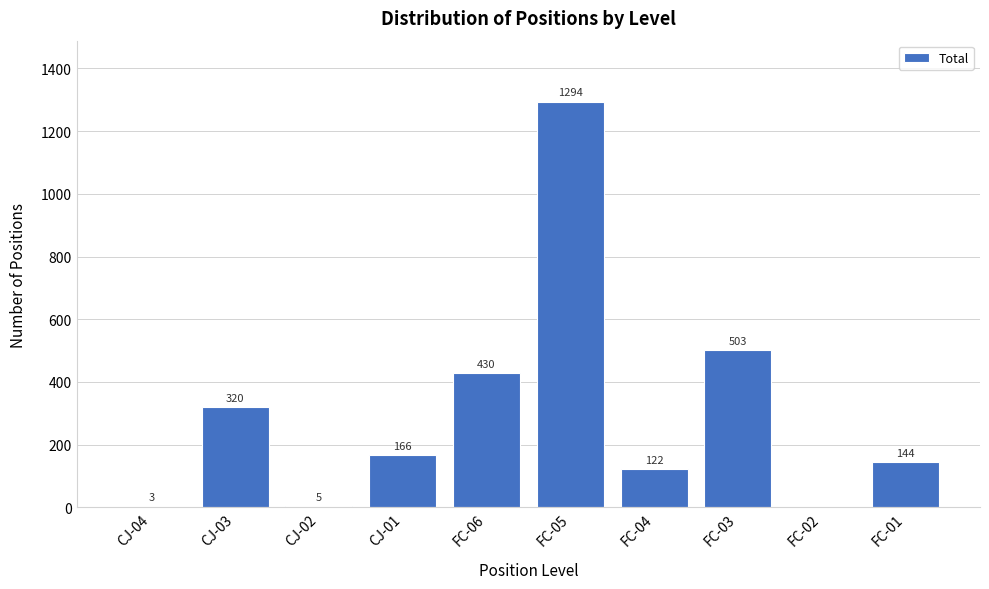

Reading left to right, list all the values displayed in this chart.

CJ-04=3	CJ-03=320	CJ-02=5	CJ-01=166	FC-06=430	FC-05=1294	FC-04=122	FC-03=503	FC-02=0	FC-01=144